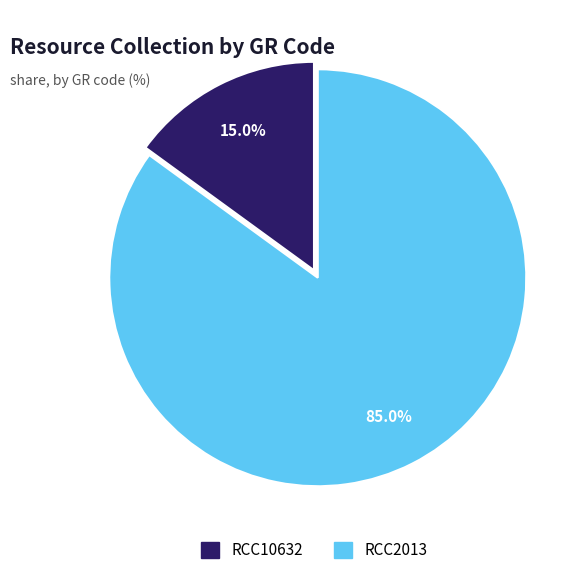

Is RCC2013 the majority of the pie?

Yes